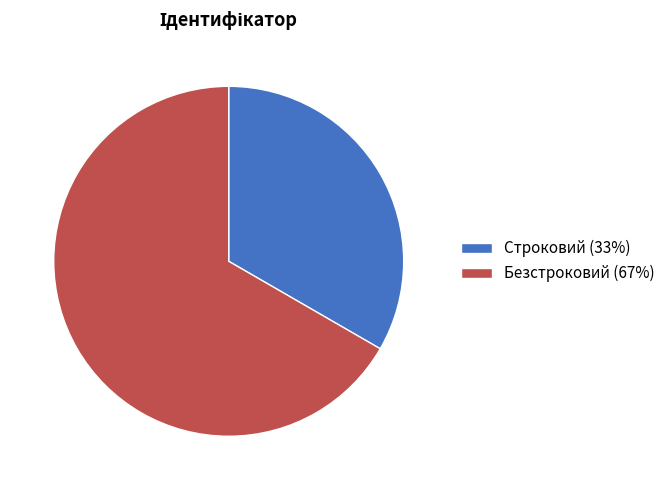

Do Безстроковий (67%) and Строковий (33%) together represent more than half of the pie?

Yes